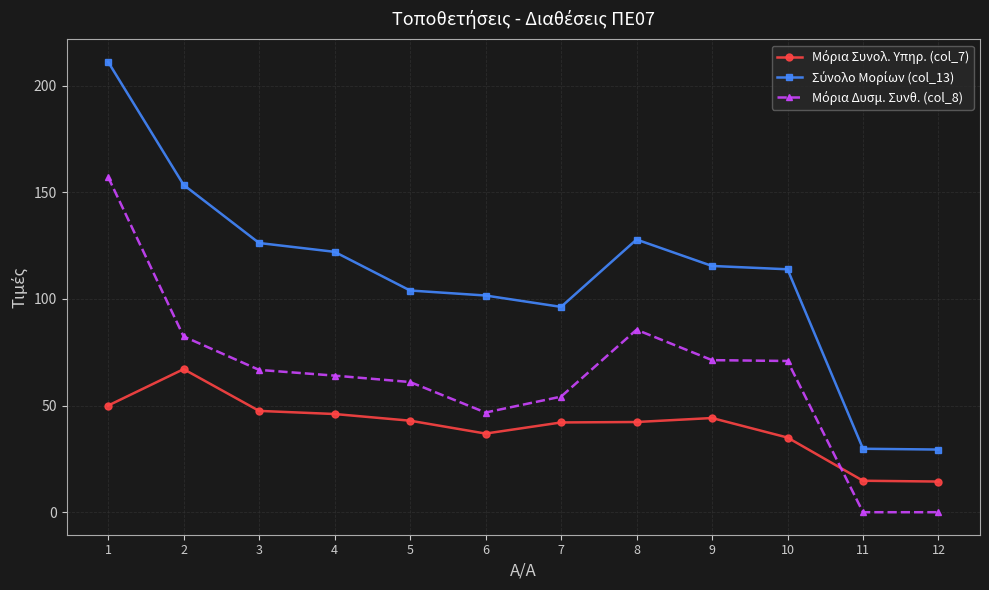

What is the greatest value displayed?

211.1